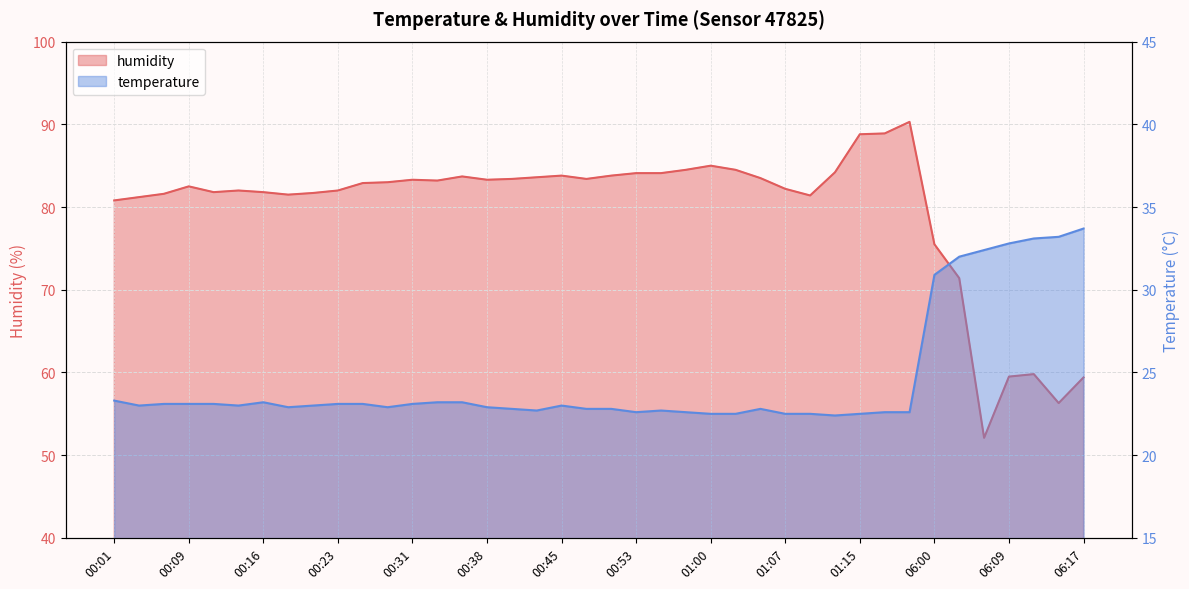

The humidity series shows 83.4 at 00:41. True or false?

True